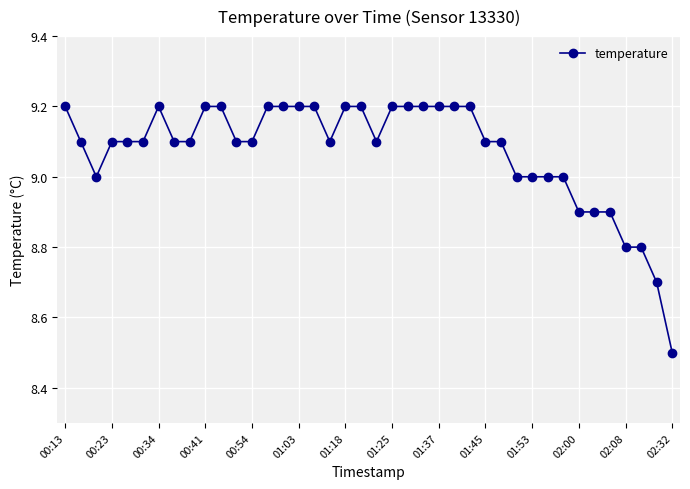

What is the value of the 12th point from the left?

9.1